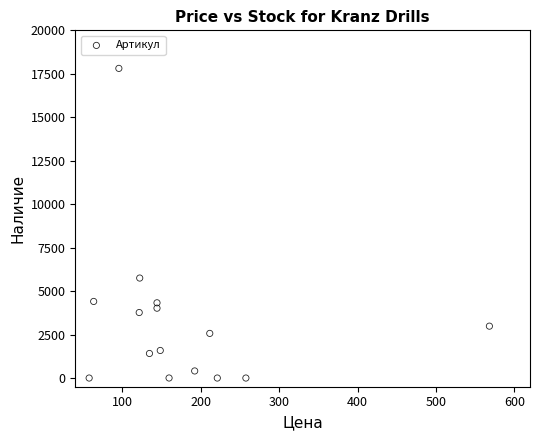

What Y value in the scatter plot is closest to 8905?

5751